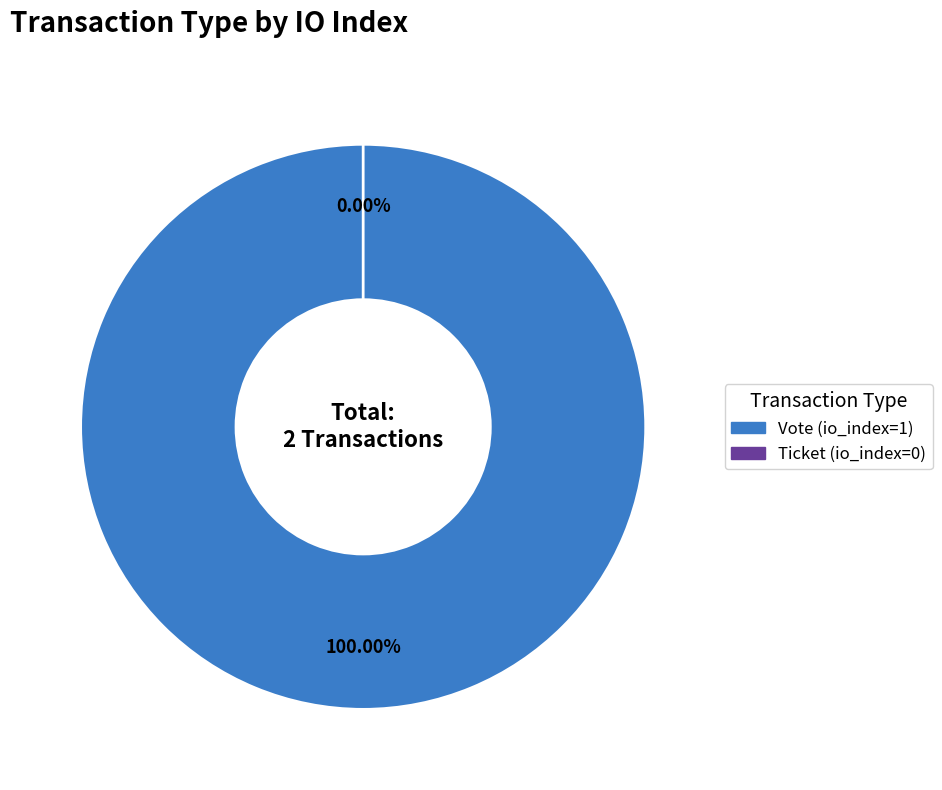

Which category has the biggest portion of the pie?

Vote (io_index=1)